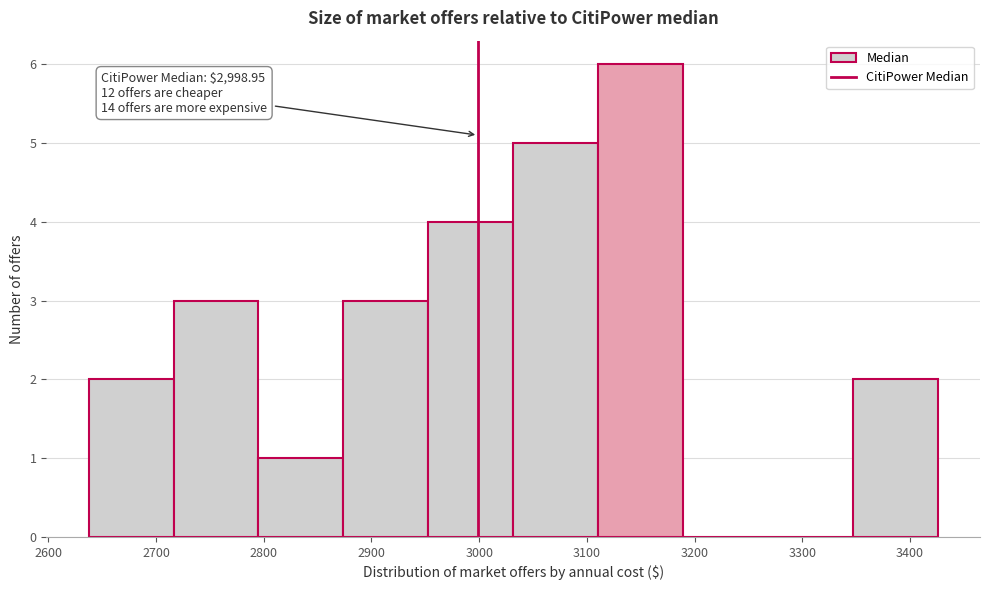

Over which range of the x-axis is the bar tallest?

3110 to 3190